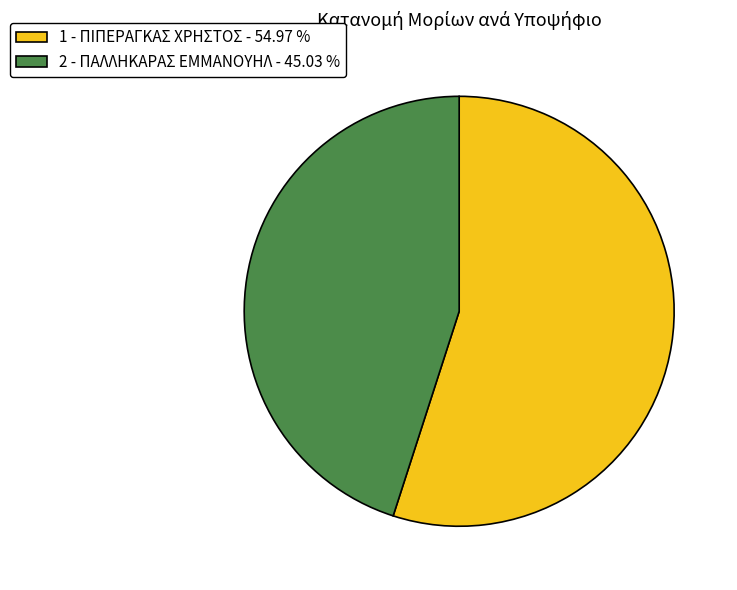

What is the smallest slice in the pie chart?

2 - ΠΑΛΛΗΚΑΡΑΣ ΕΜΜΑΝΟΥΗΛ